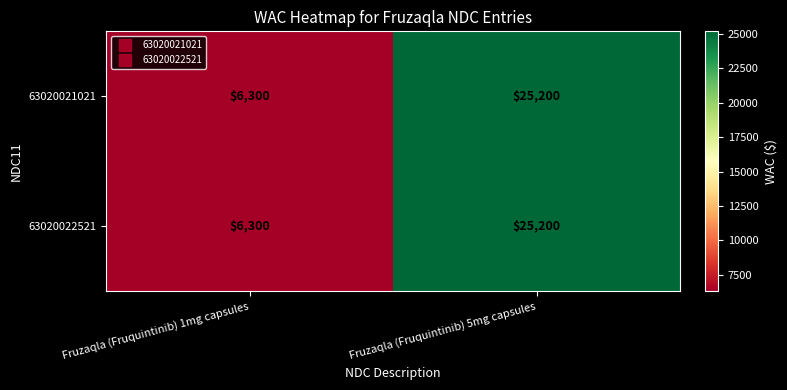

The value of 63020022521 at Fruzaqla (Fruquintinib) 5mg capsules is 25200. True or false?

True